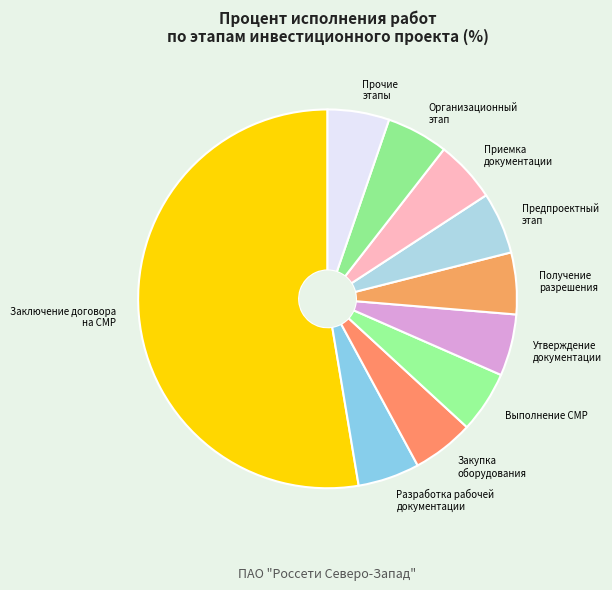

What is the largest slice in the pie chart?

Заключение договора на СМР